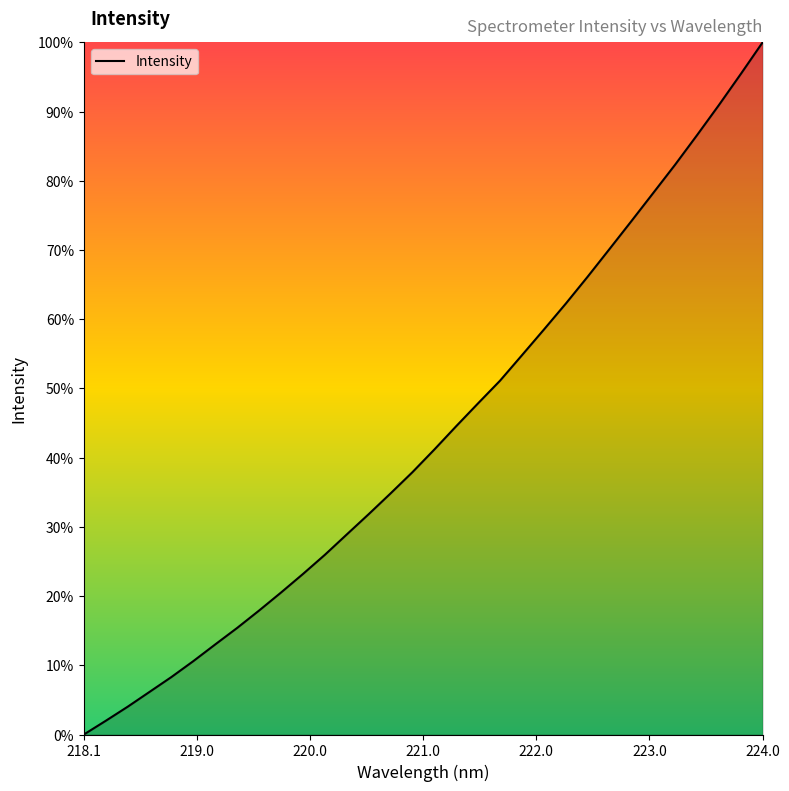

Does the chart have visible grid lines?

No